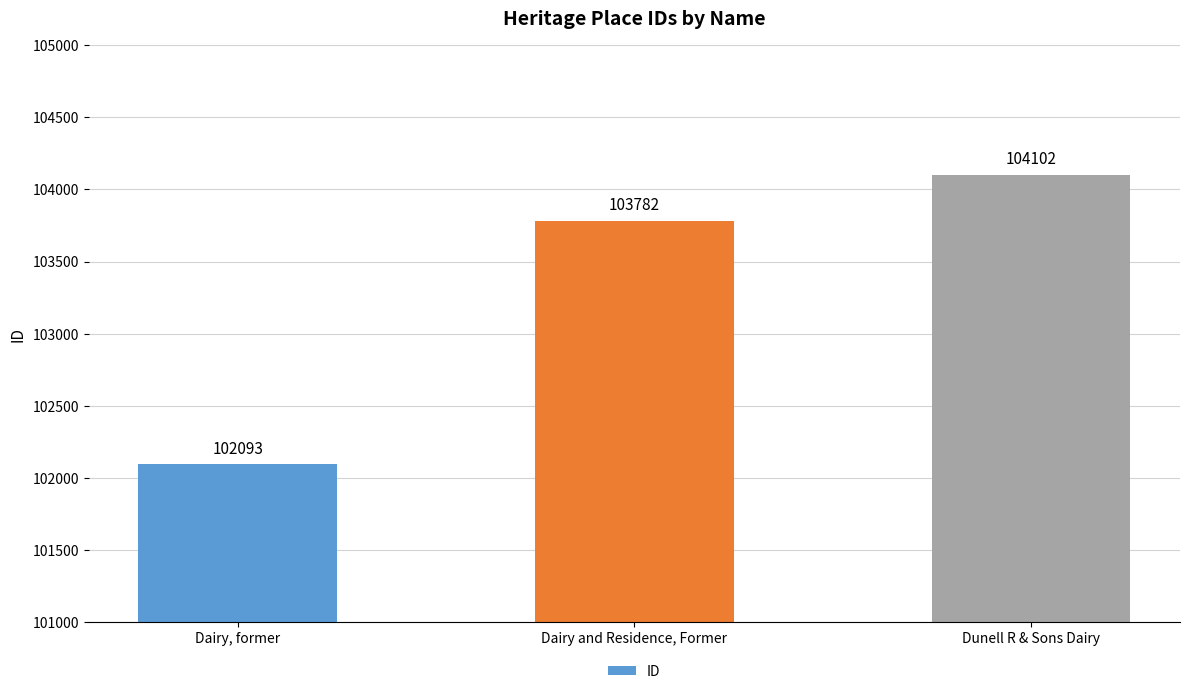

Which category has the lowest value across all series?

Dairy, former